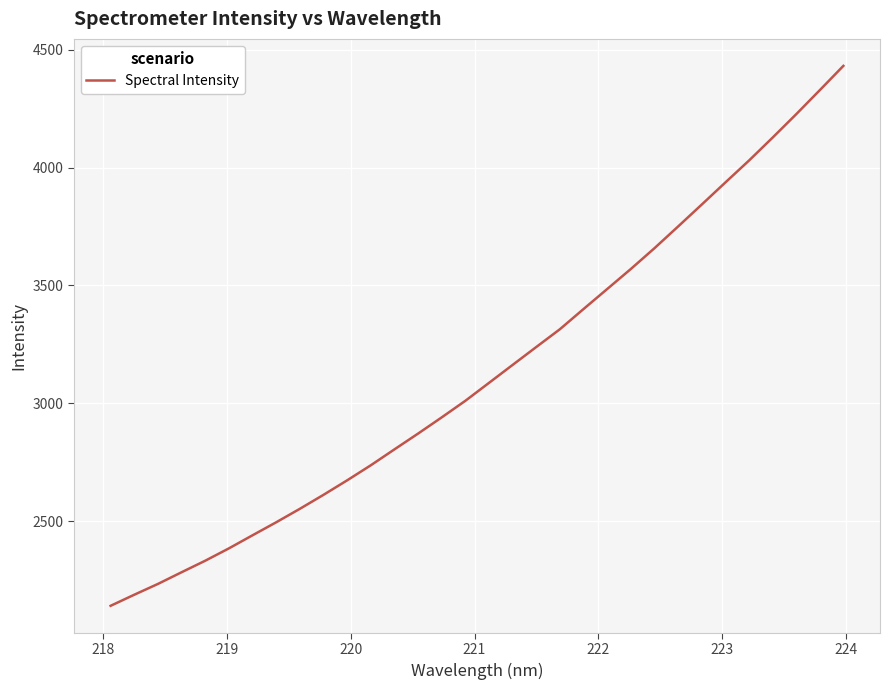

Reading left to right, list all the values displayed in this chart.

2141.8	2188.8	2234.6	2284.1	2333.0	2385.3	2440.9	2496.0	2553.1	2612.4	2673.8	2737.7	2805.1	2872.1	2940.8	3011.1	3087.1	3163.3	3239.1	3314.5	3400.2	3484.9	3569.7	3657.8	3749.8	3842.7	3936.4	4029.2	4126.5	4225.7	4327.8	4430.8